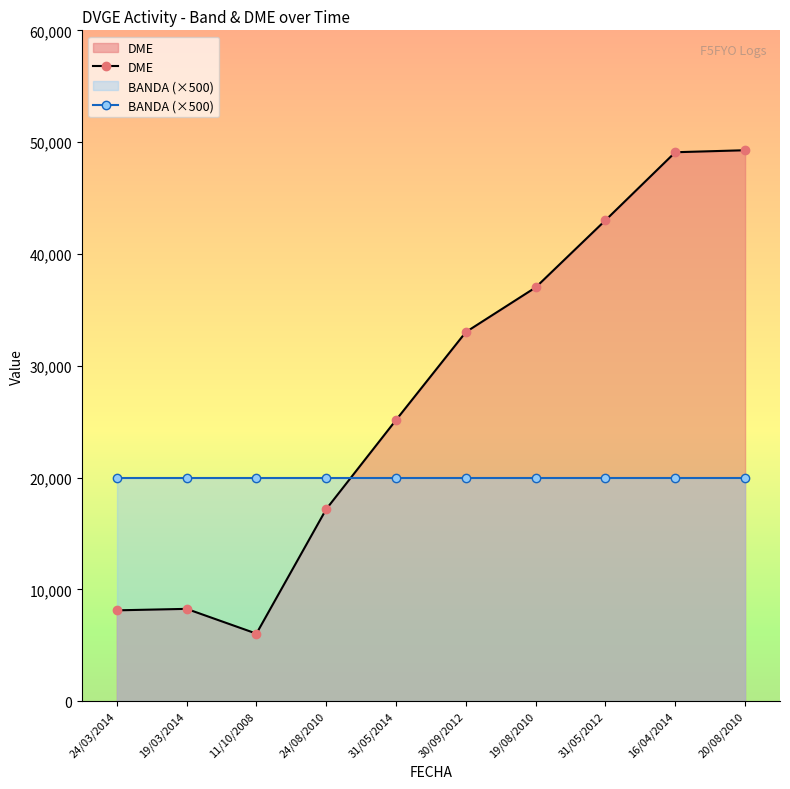

Which series changed the most between 19/03/2014 and 31/05/2012?

DME